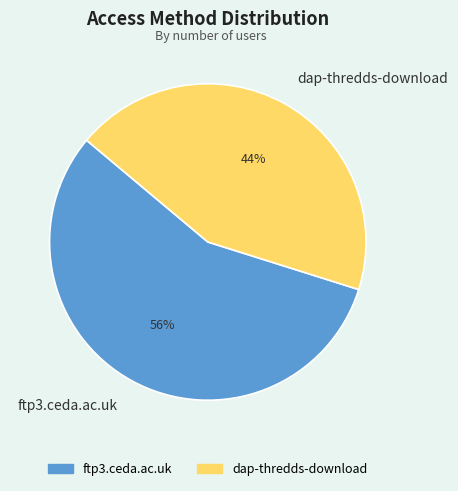

Between dap-thredds-download and ftp3.ceda.ac.uk, which is larger?

ftp3.ceda.ac.uk